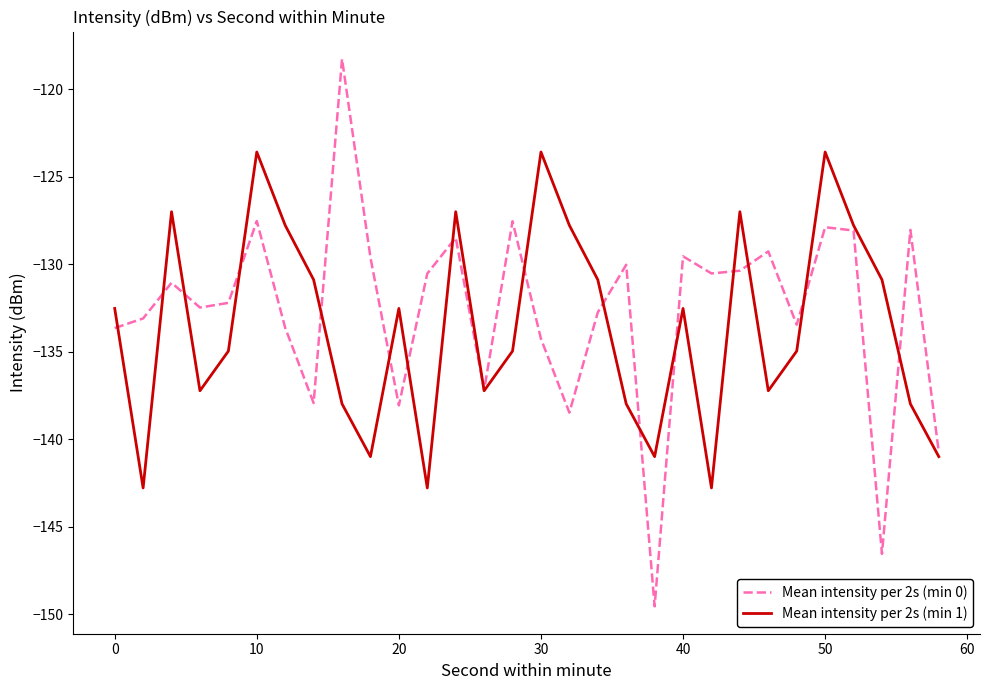

List the series in order of their peak value, highest first.

Mean intensity per 2s (min 0), Mean intensity per 2s (min 1)